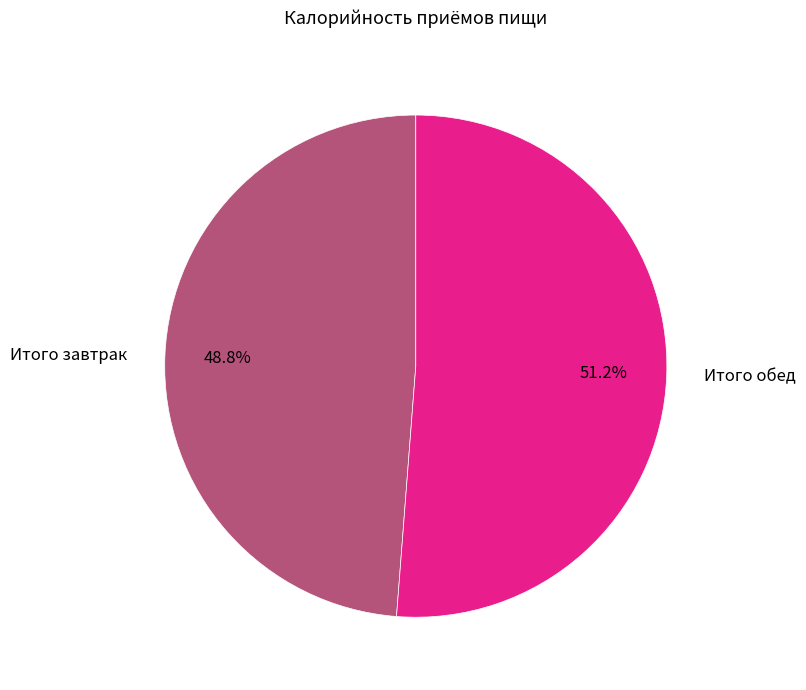

Which category accounts for the majority?

Итого обед